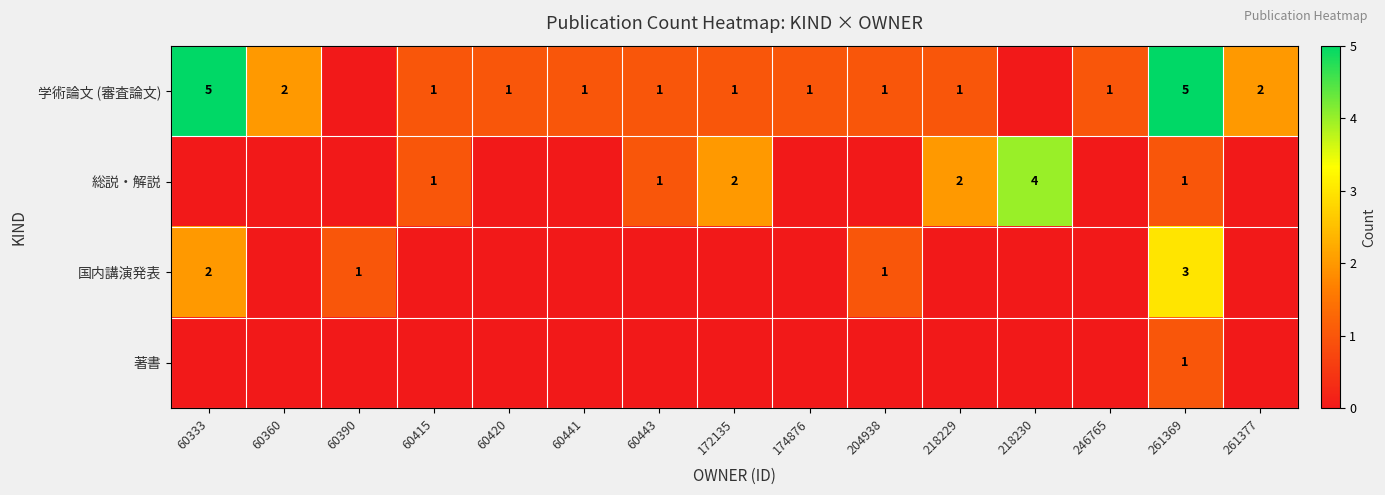

Is it true that 総説・解説 equals 2 at 218229?

True